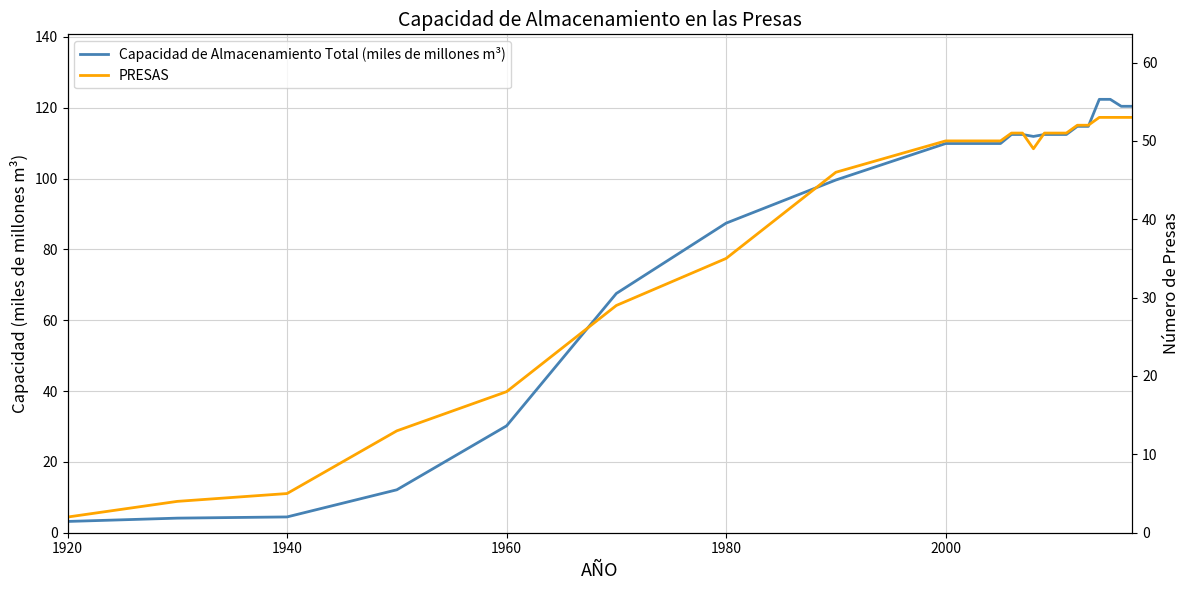

What is the value of the PRESAS point at the 1st from the left?

2.0